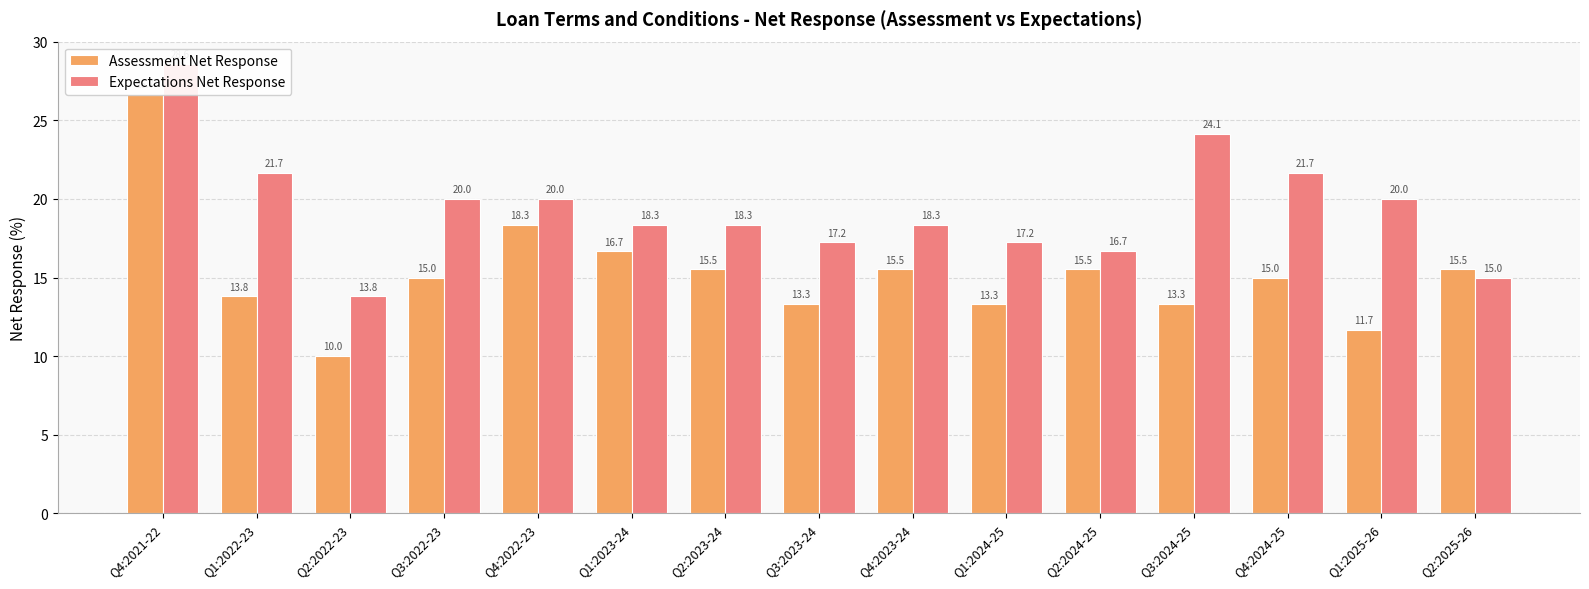

Rank the series at Q1:2025-26 from lowest to highest value.

Assessment Net Response, Expectations Net Response